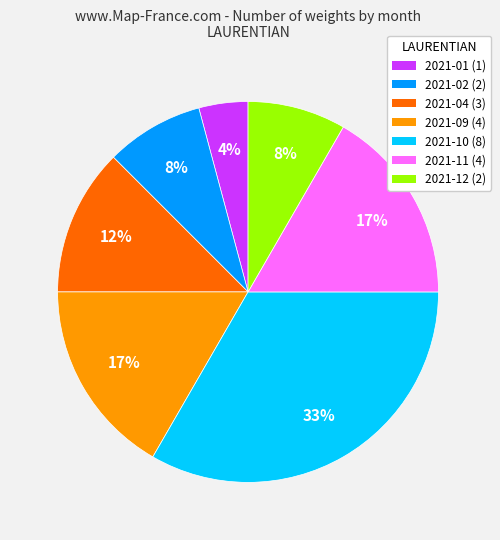

Approximately how many times larger is the value at 2021-12 (2) compared to 2021-01 (1)?

2.0